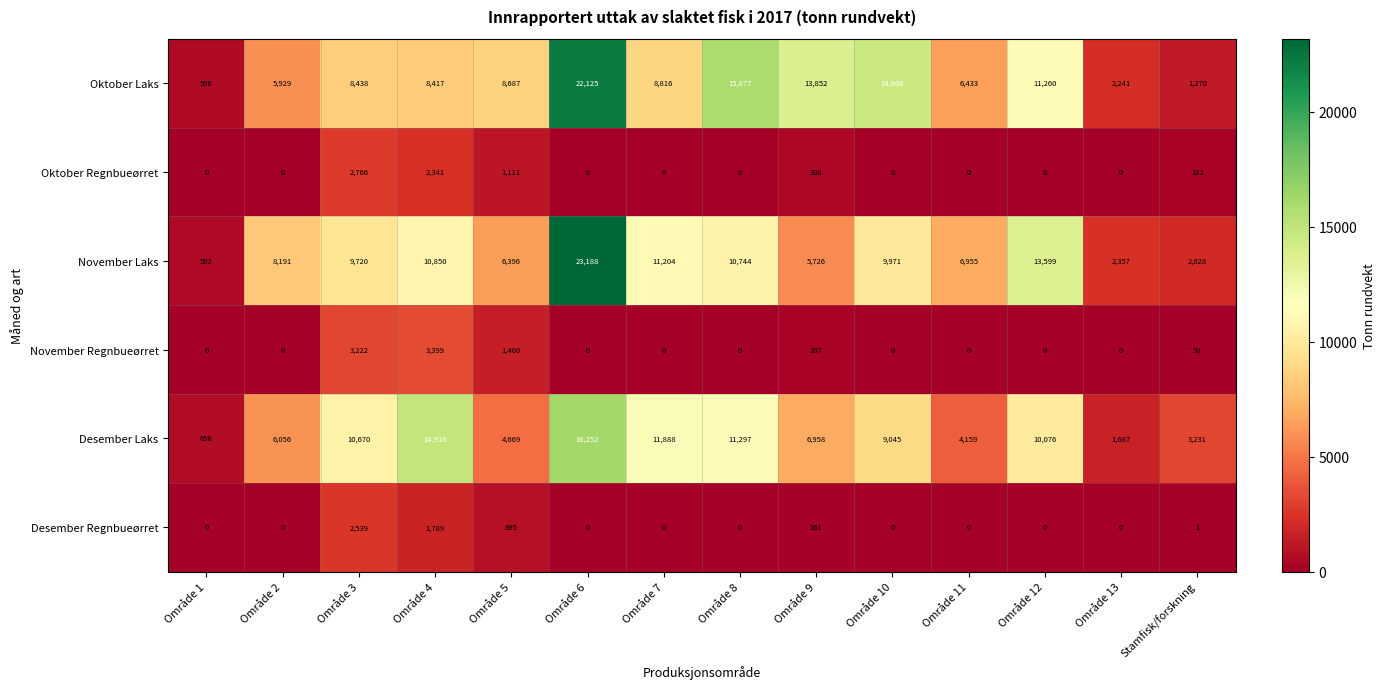

How many categories are shown in the chart?

14